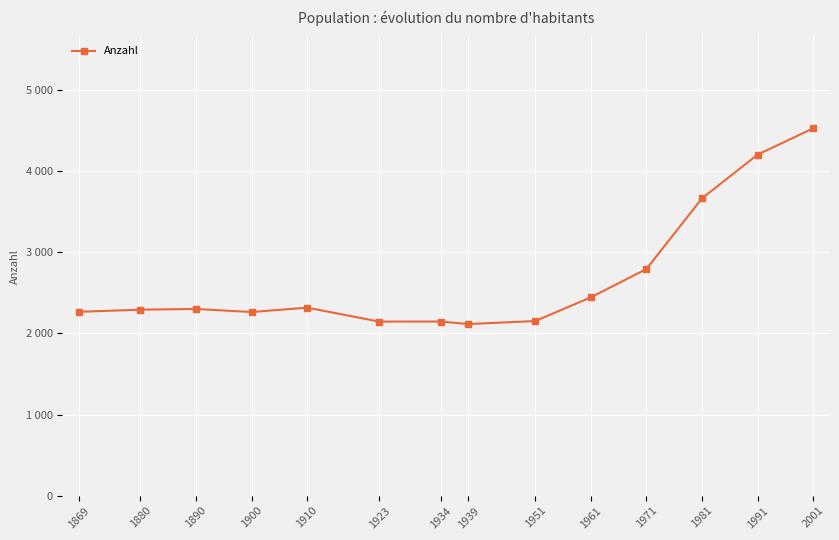

Where is the data nearest to the value 3319?

1981